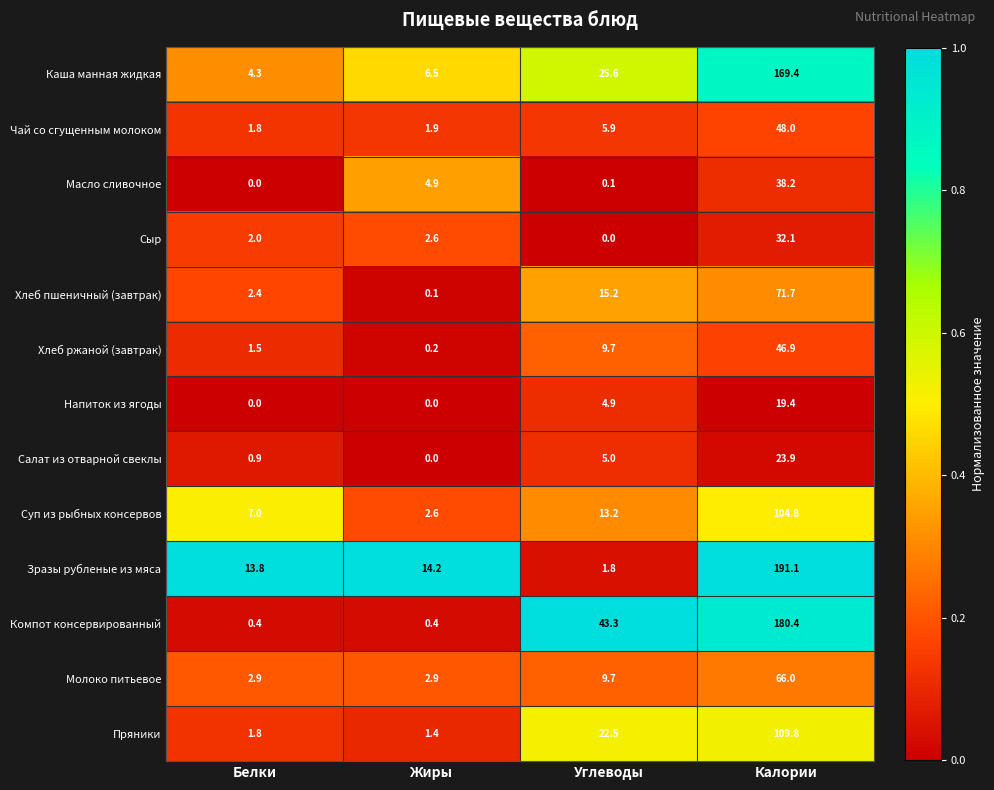

What is the approximate value of Сыр at Жиры?

2.6